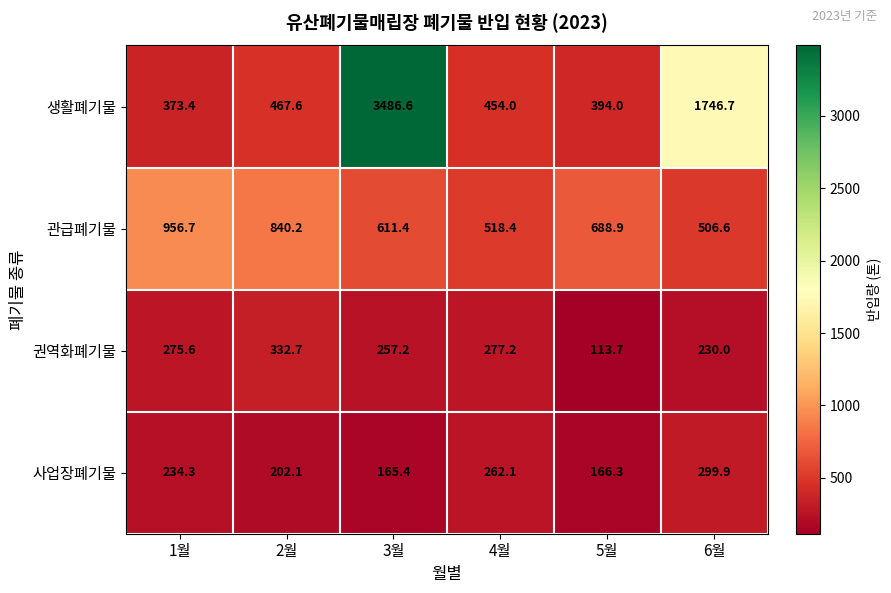

The value of 생활폐기물 at 4월 is 299.3. True or false?

False